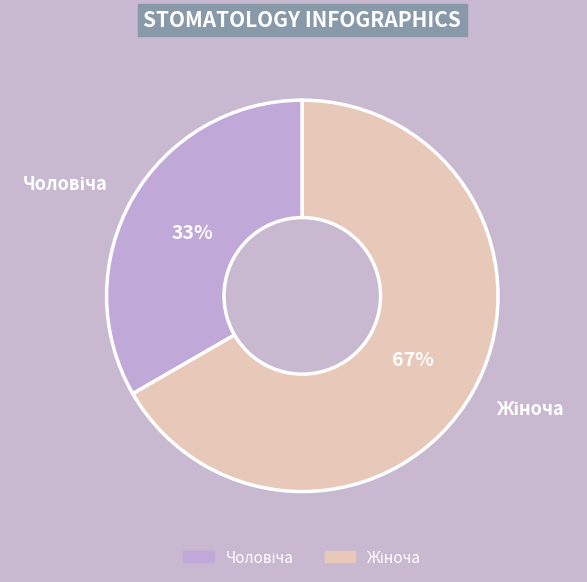

To the nearest percent, what is the average slice percentage?

50%